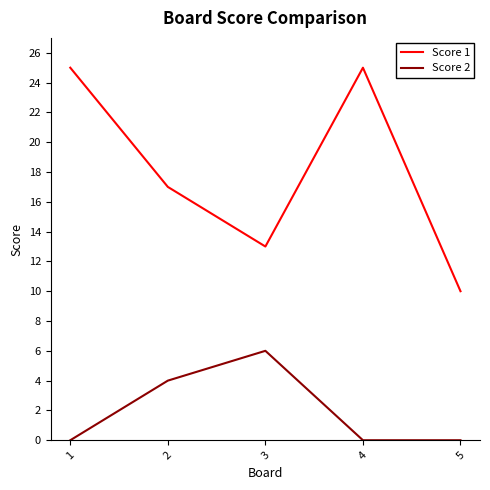

True or false: Score 2 has a value of 6 at 3.

True